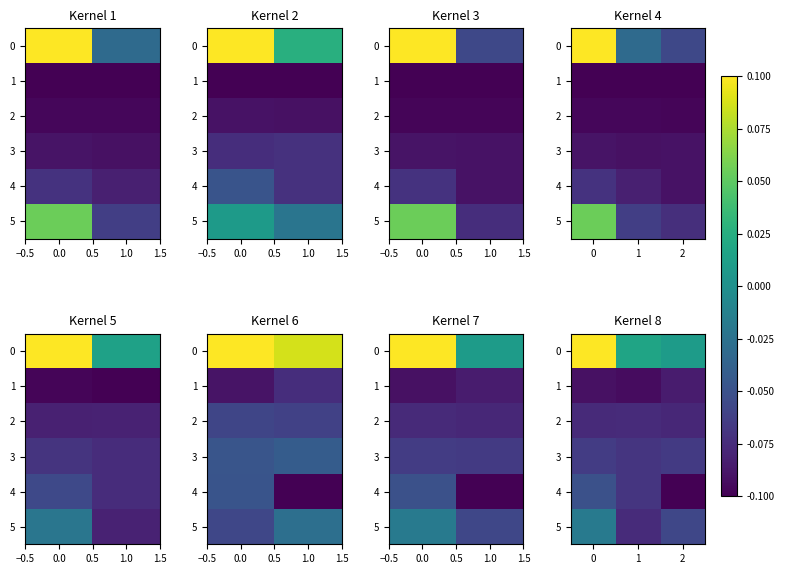

At 2, list the series in order from smallest to largest.

4, 1, 2, 3, 5, 0